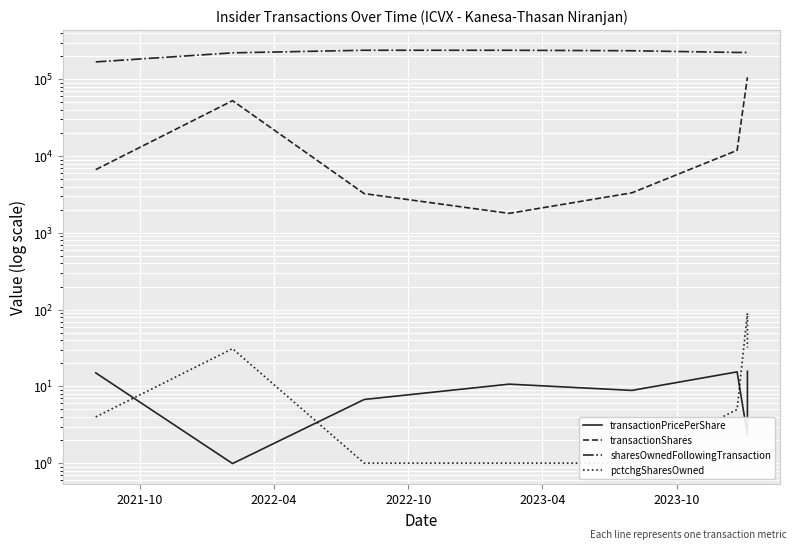

What is the difference between the maximum and minimum values in the transactionShares series?

104579.0